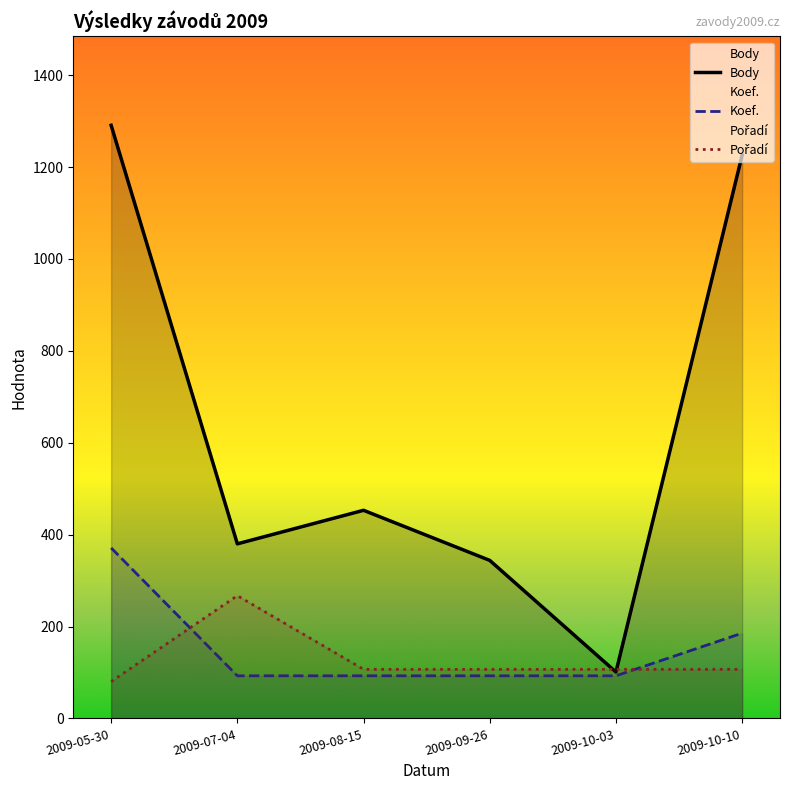

How many interior local peaks does the Body series have?

1